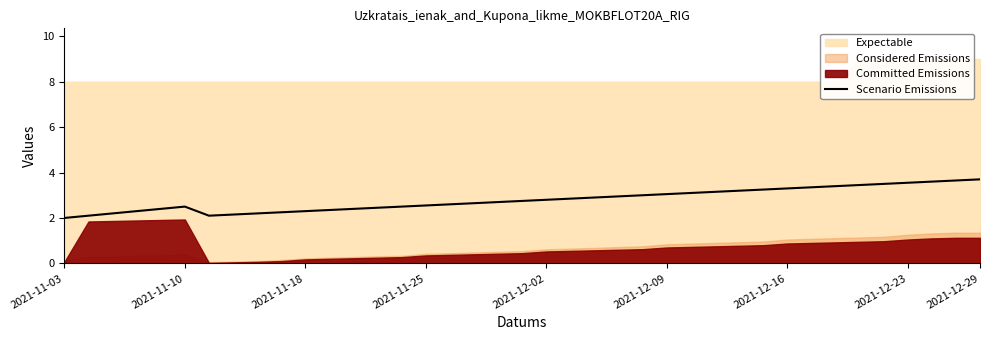

What is the lowest value of the Scenario Emissions series?

2.0